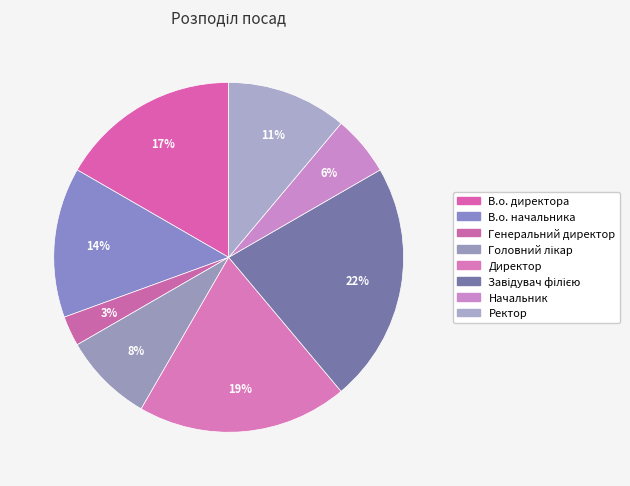

What percentage is NOT represented by Директор?

80.6%